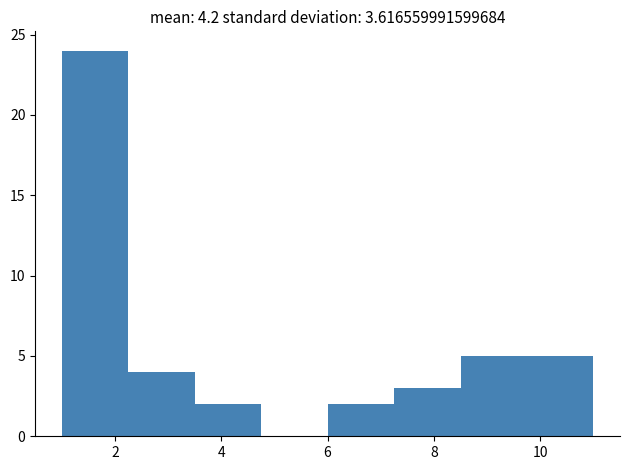

Over which range of the x-axis is the bar tallest?

1.00 to 2.25